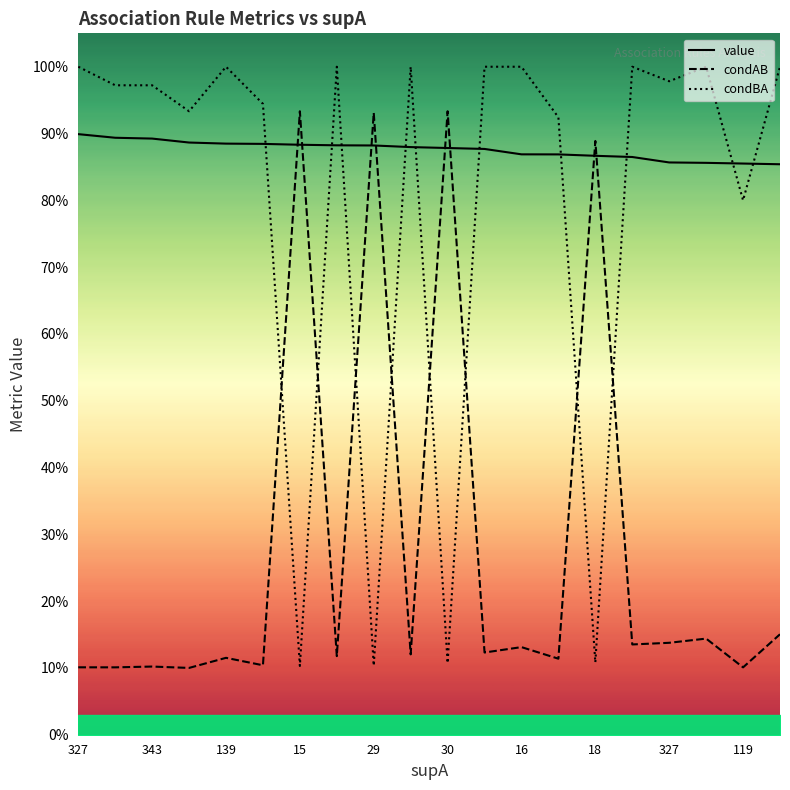

Is this an area chart (filled region under the line)?

No